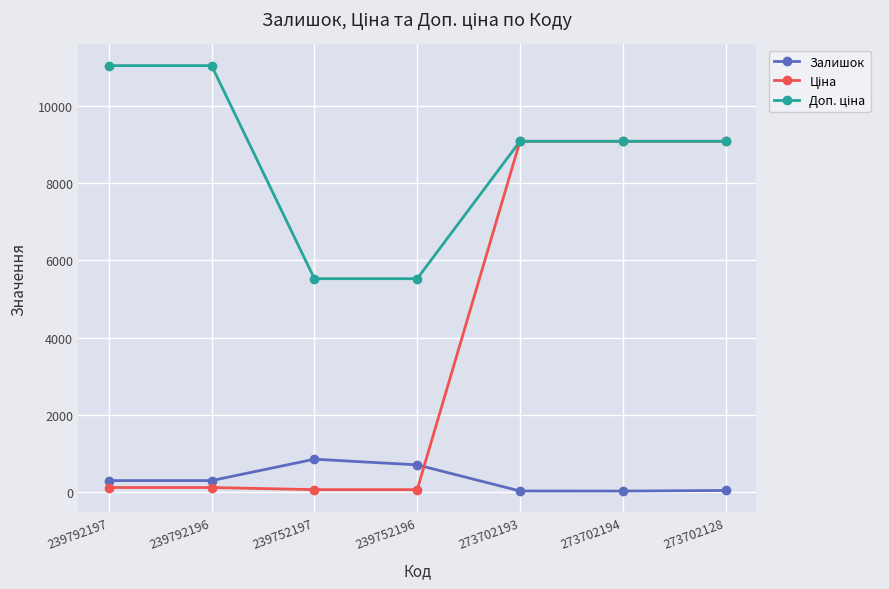

True or false: Залишок has more than 2 points higher than both neighbors.

False